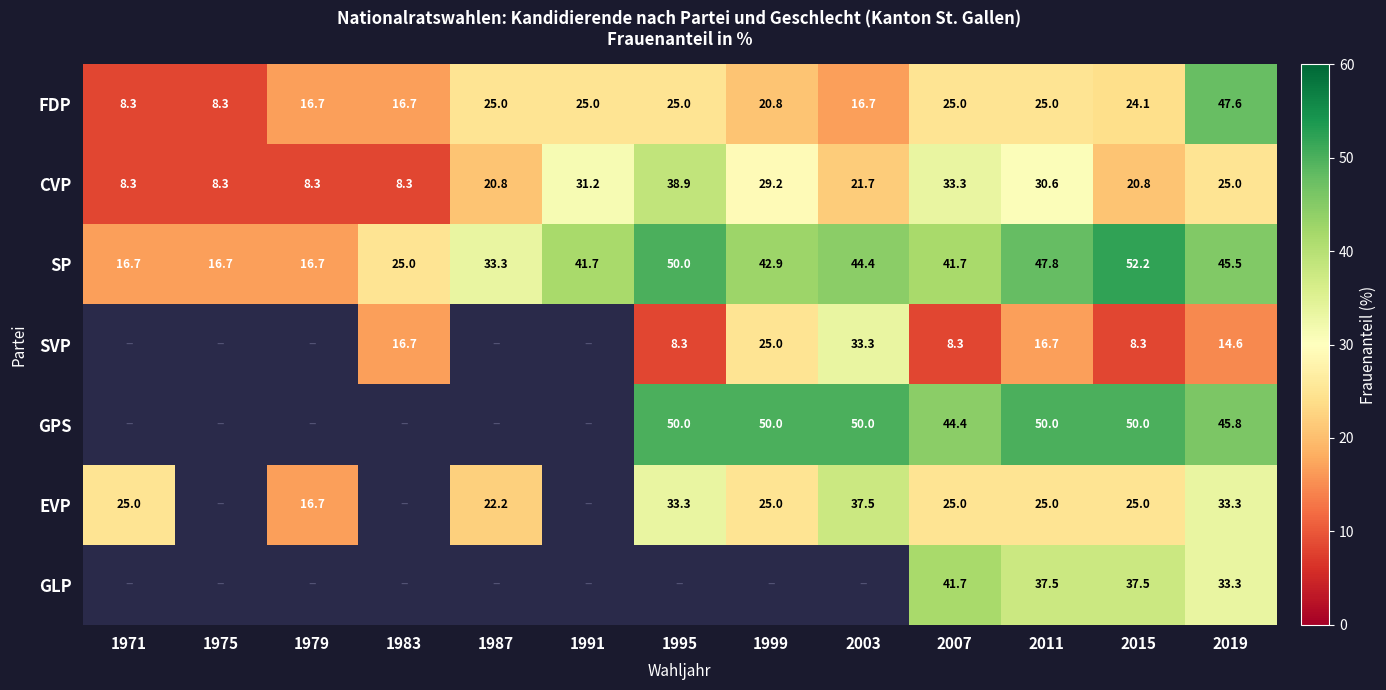

Count the number of data series in this chart.

7